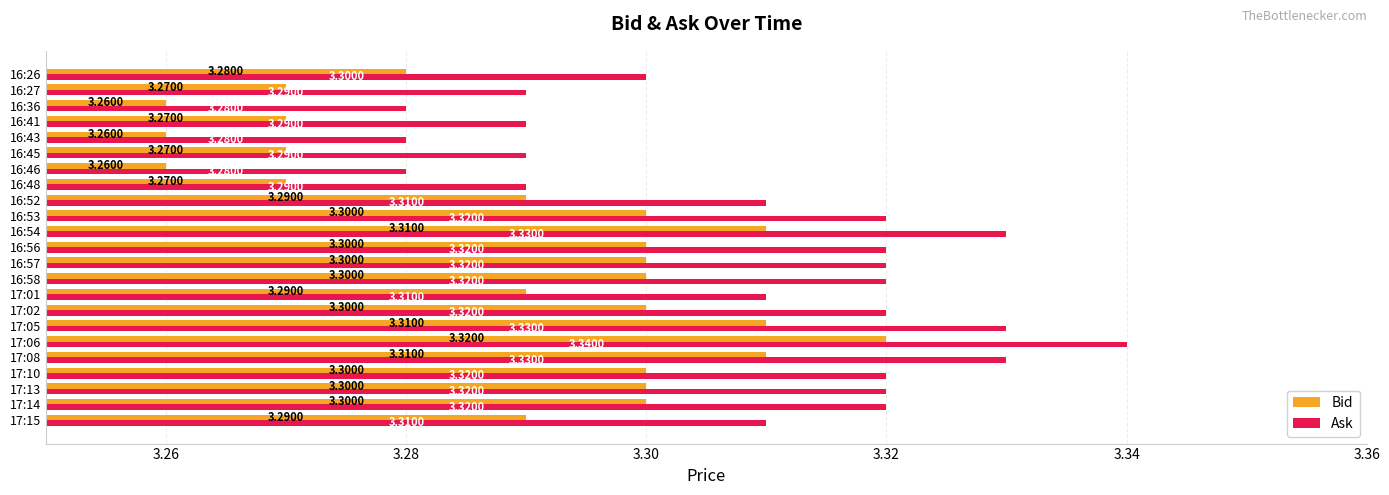

Reading right to left, extract all data points from this chart.

Bid: 0.0	0.0	0.0	0.0	0.0	0.0	0.0	0.0	0.0	0.0	0.1	0.0	0.0	0.0	0.0	0.0	0.1	0.1	0.1	0.0	0.0	0.0	0.0
Ask: 0.0	0.0	0.0	0.0	0.0	0.0	0.0	0.0	0.1	0.1	0.1	0.1	0.1	0.1	0.1	0.1	0.1	0.1	0.1	0.1	0.1	0.1	0.1